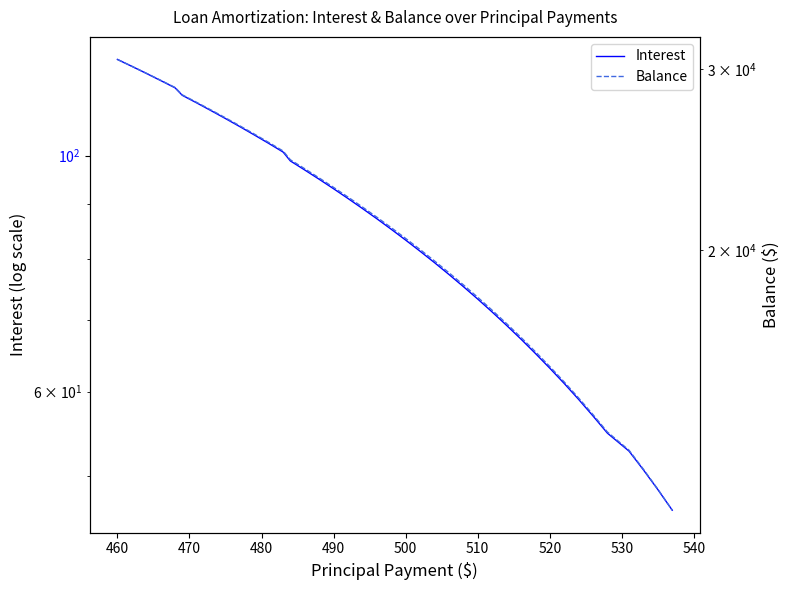

How many data points in Balance are less than 21540?

20